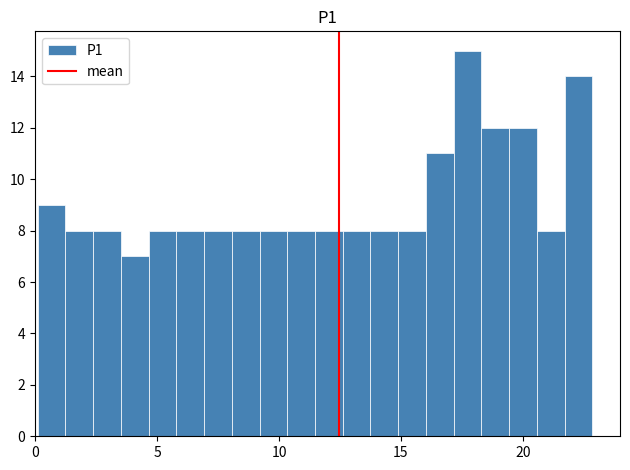

Around what value on the x-axis is the tallest bar? Give the approximate position of its centre, as read against the axis.

17.5